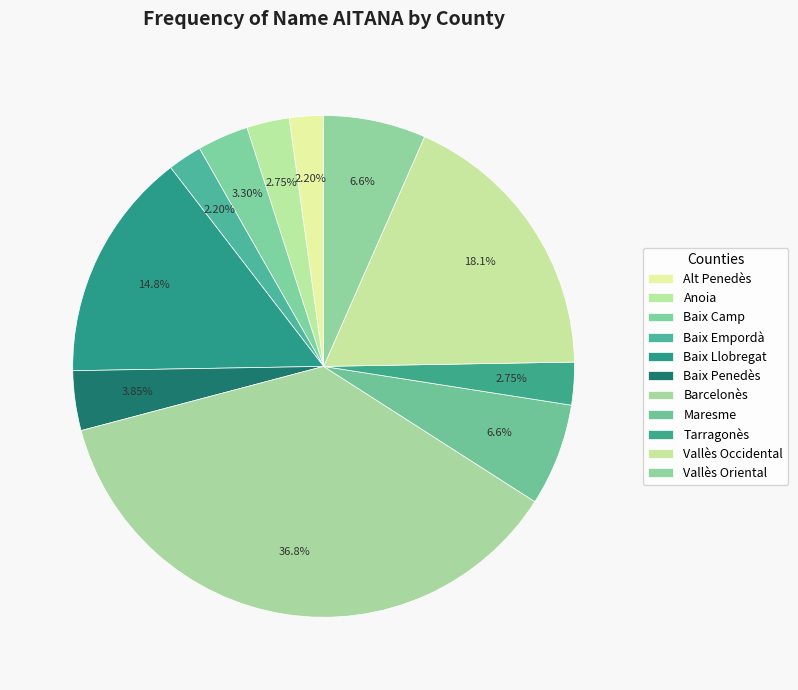

Is it true that Baix Empordà is 2% of the pie?

True